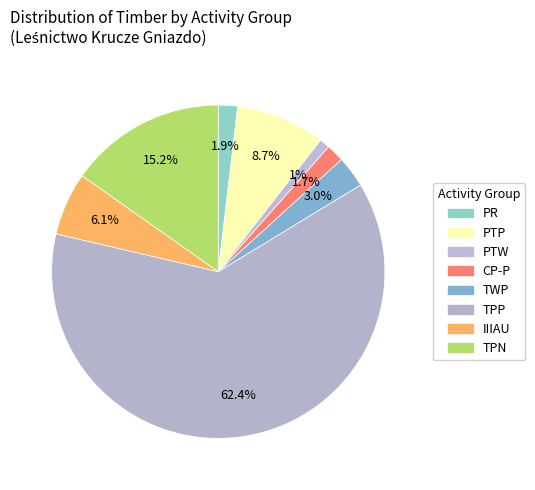

Count the number of slices in the pie.

8